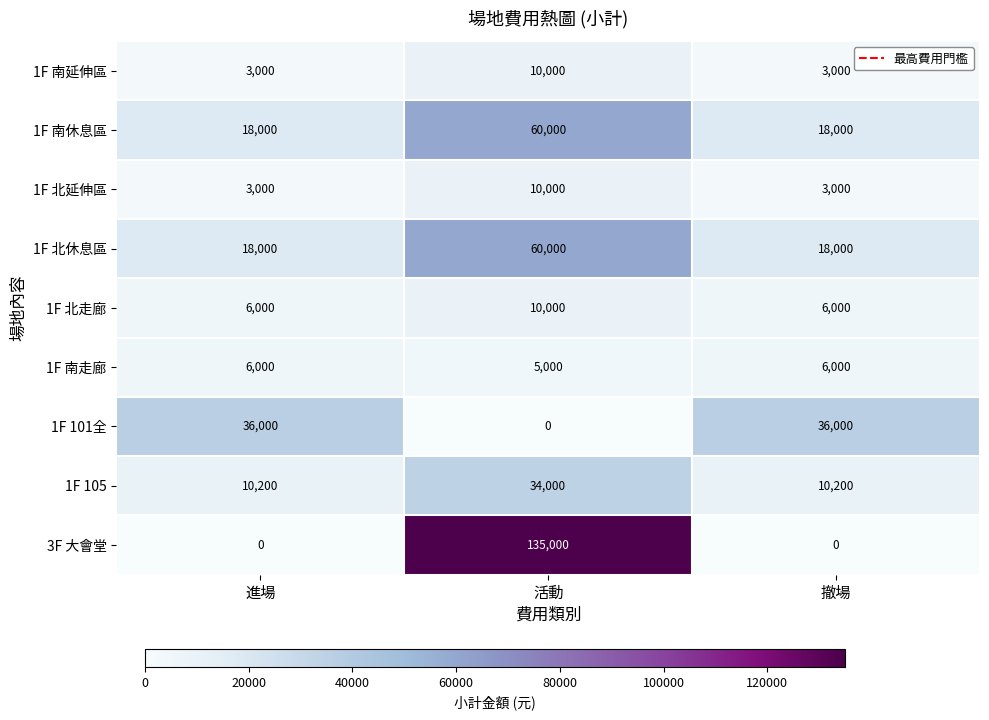

What is the greatest value displayed?

135000